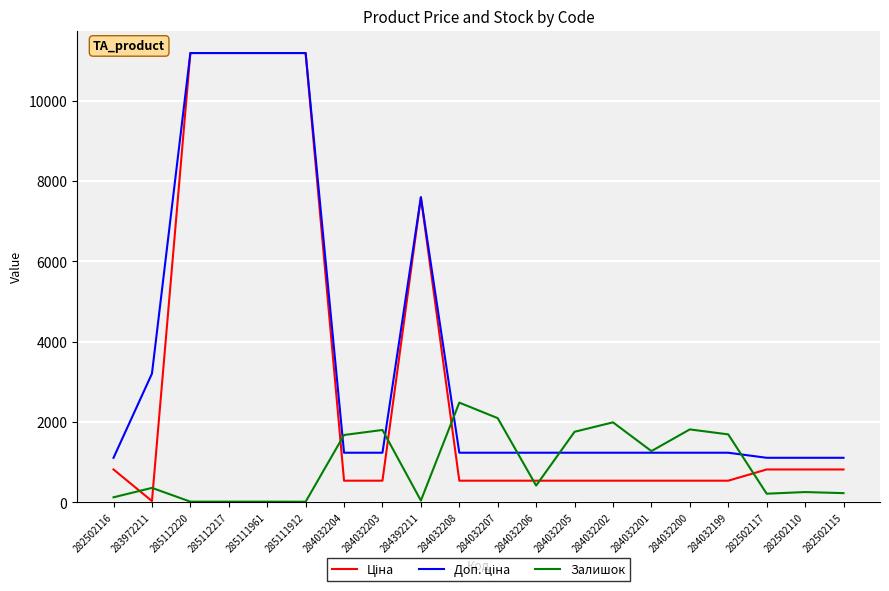

The value of Залишок at 284032201 is 1276.0. True or false?

True